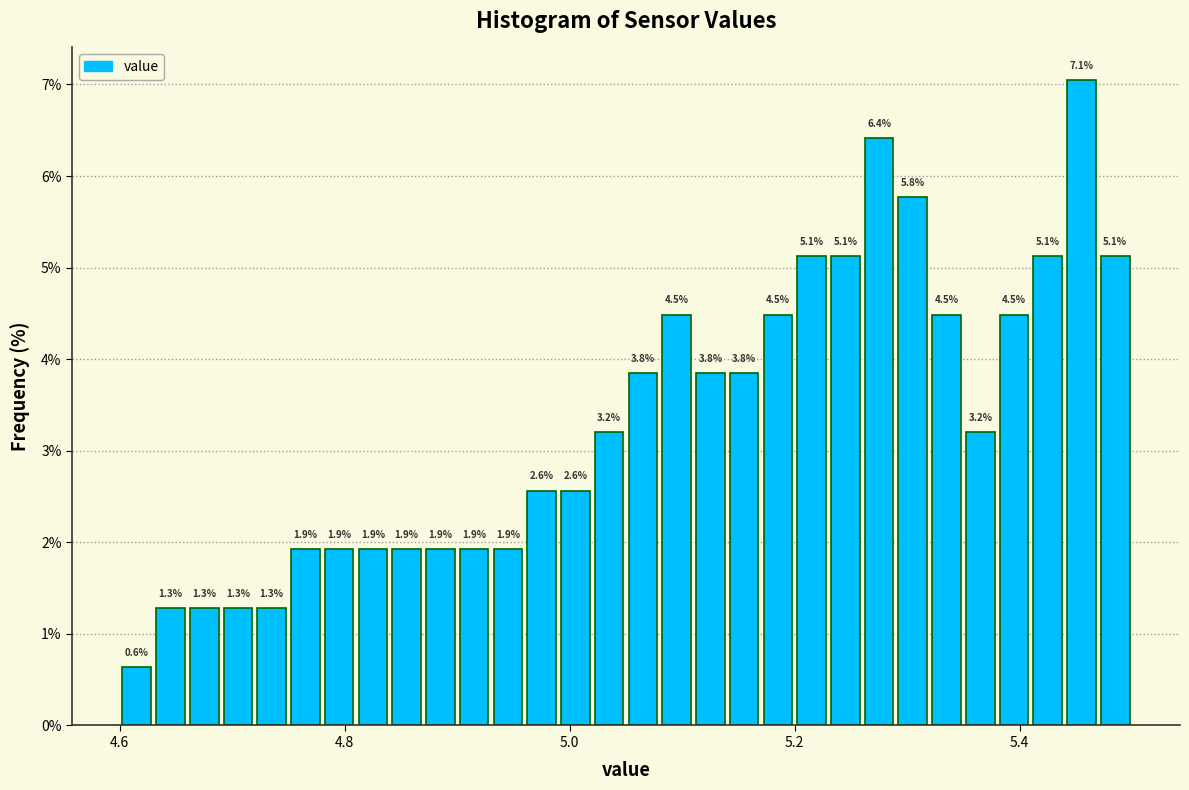

Read against the x-axis, roughly where is the centre of the tallest bar?

5.46